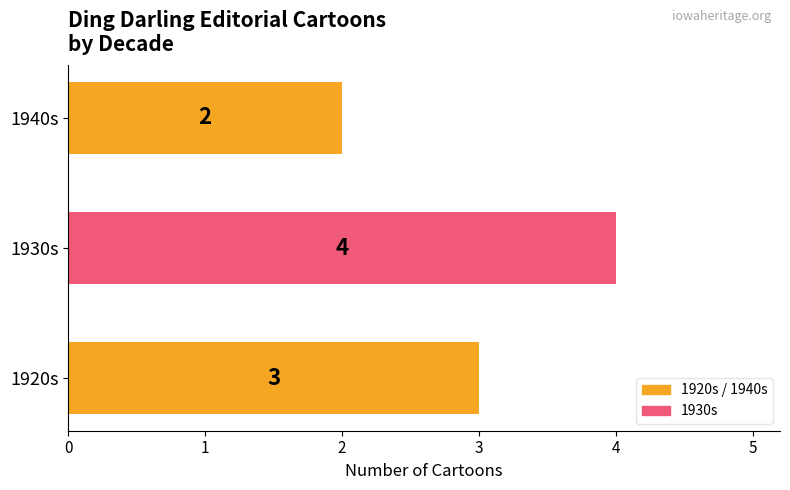

Is it true that the value at 1920s is 3?

True